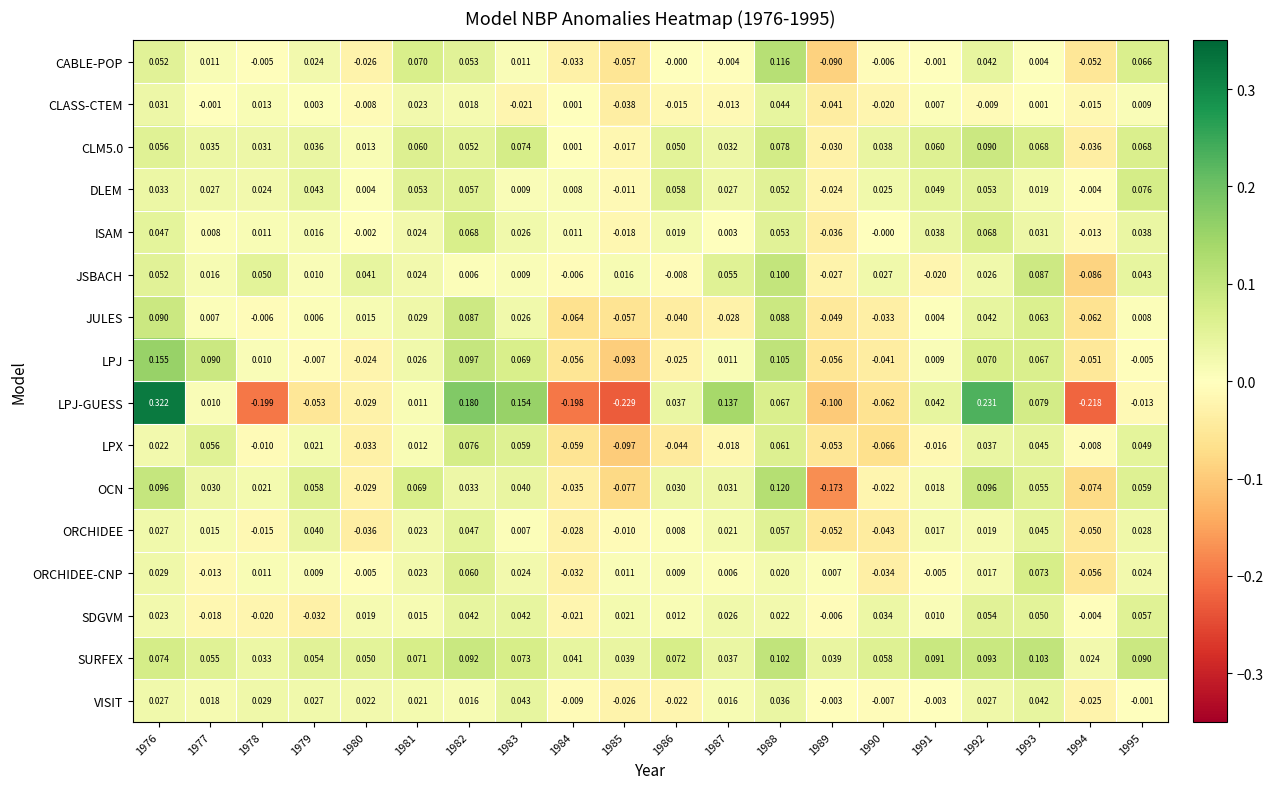

Which label corresponds to the largest value in the chart?

1976